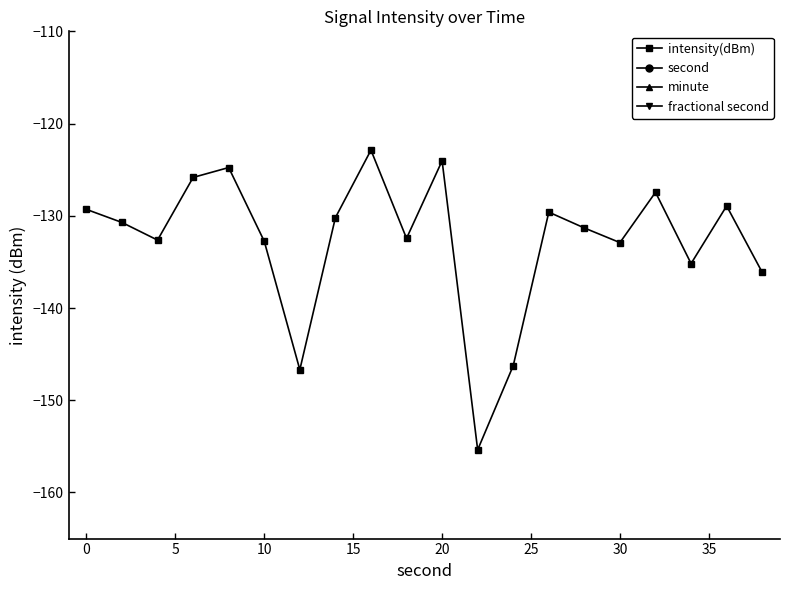

What are all the series names shown in the legend?

intensity(dBm), second, minute, fractional second